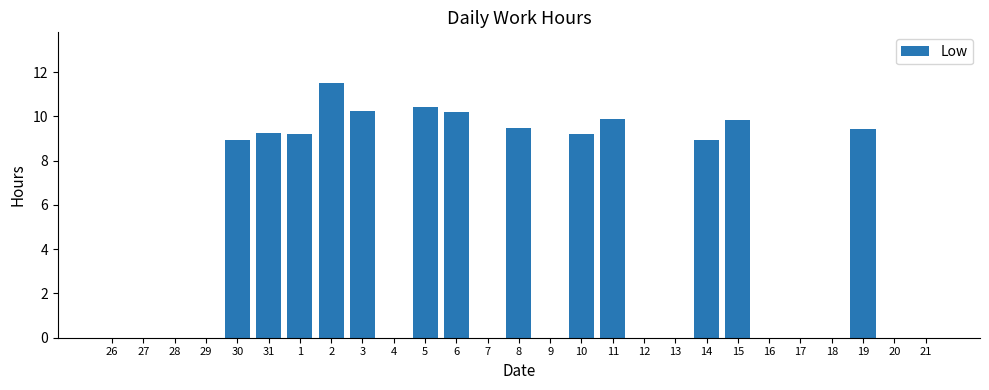

What is the greatest value displayed?

11.5